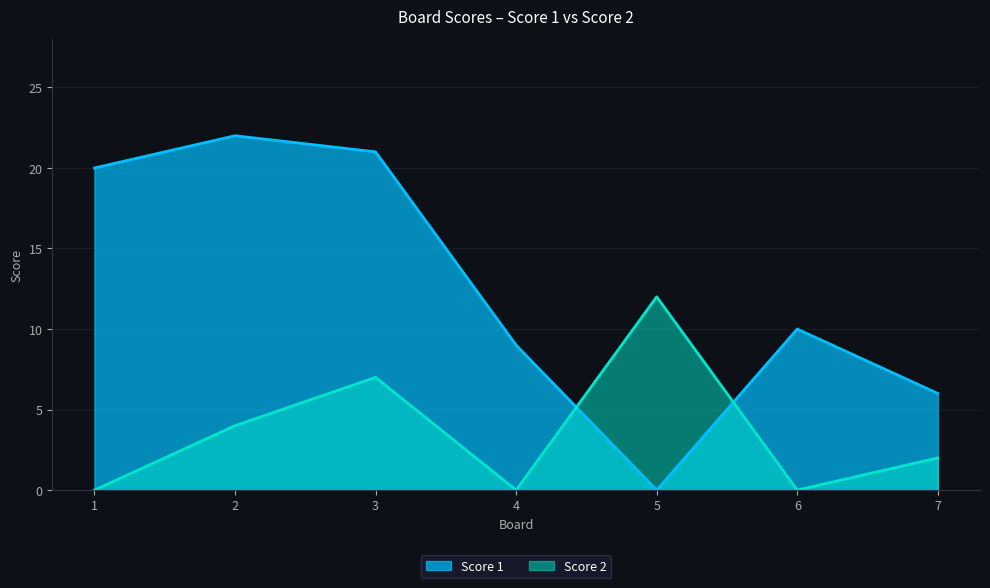

What is the difference between the Score 2 values at 7 and 4?

2